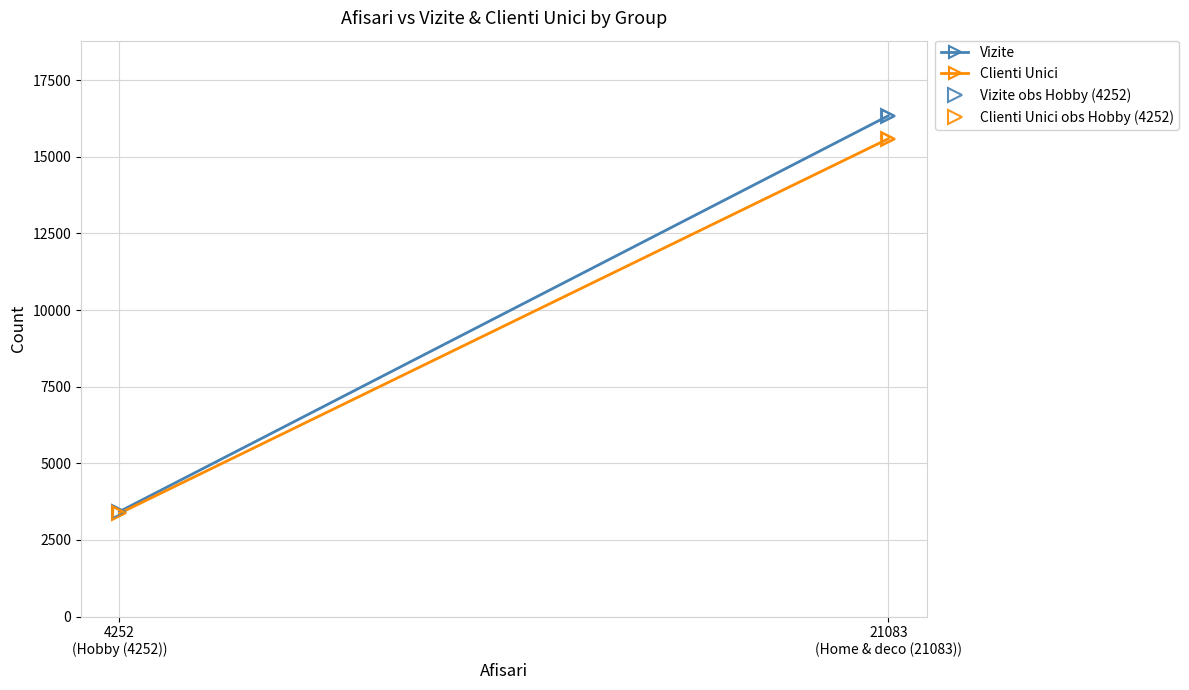

How many lines are shown in the chart?

2